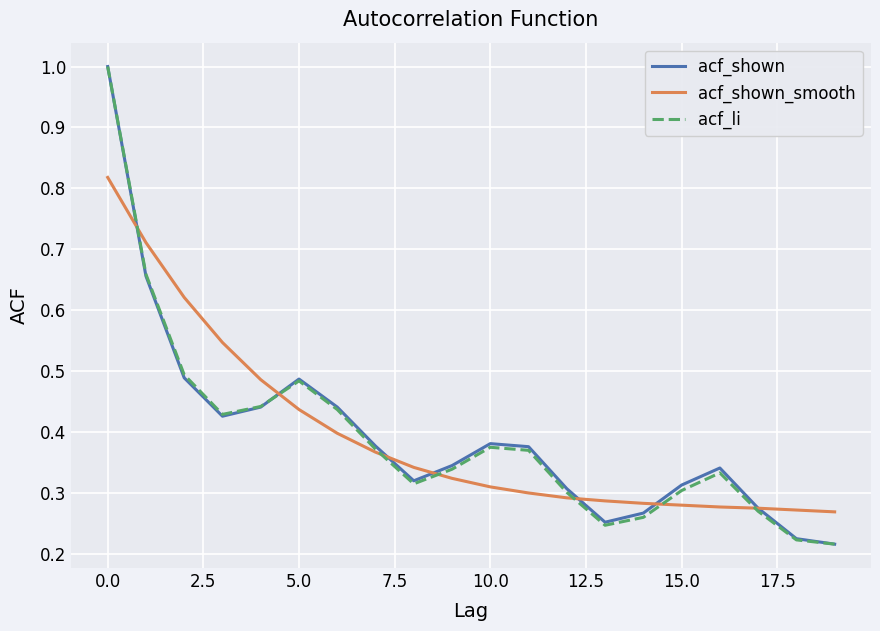

What is the maximum value shown in the chart?

1.0